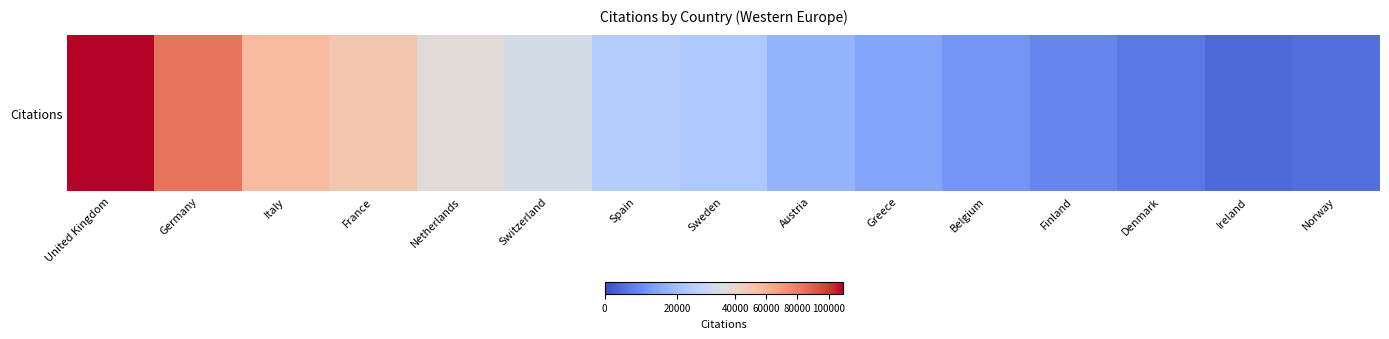

What is the sum of the values at Germany and Ireland?

88403